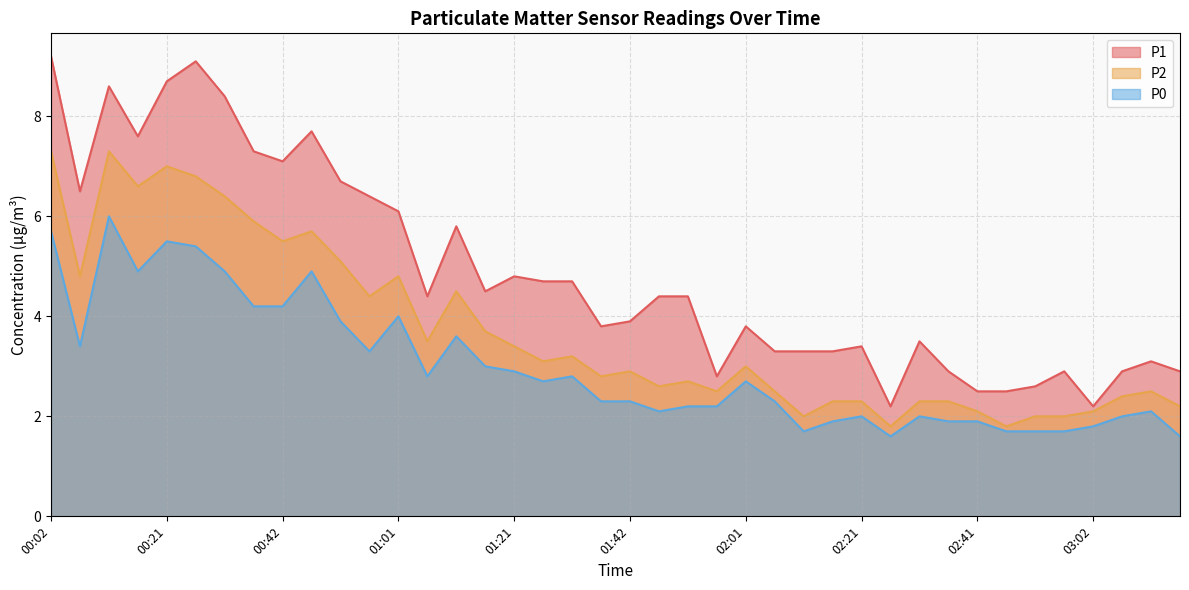

At which category is the sum across all series the highest?

00:02